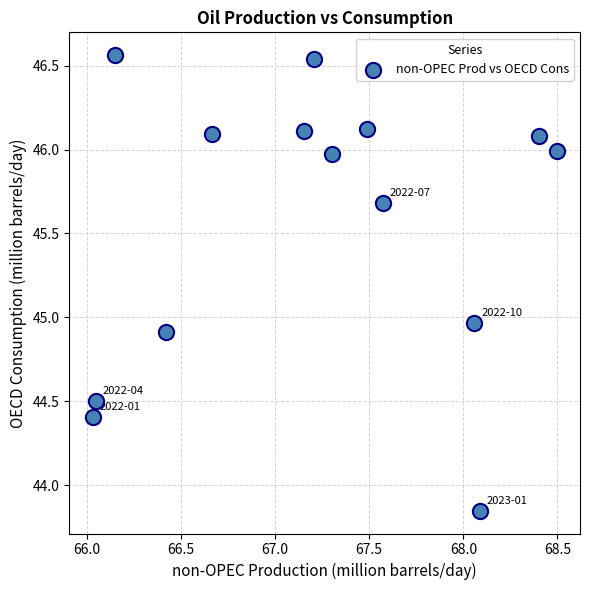

What is the range of X values (max minus min)?

2.5